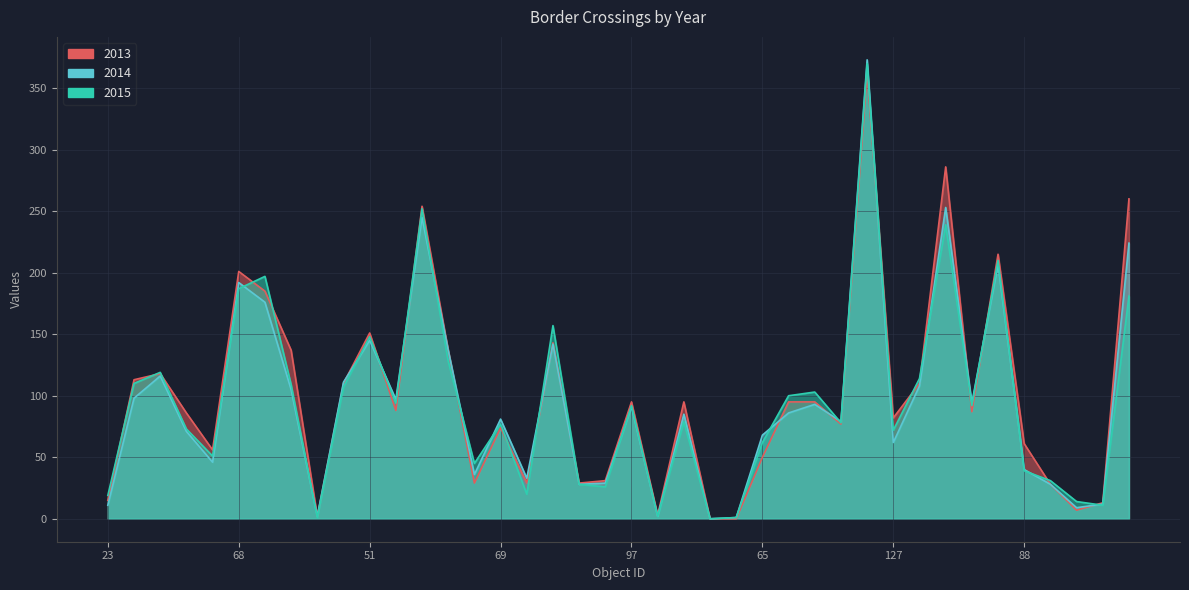

Is it true that 2013 equals 137 at 87?

True